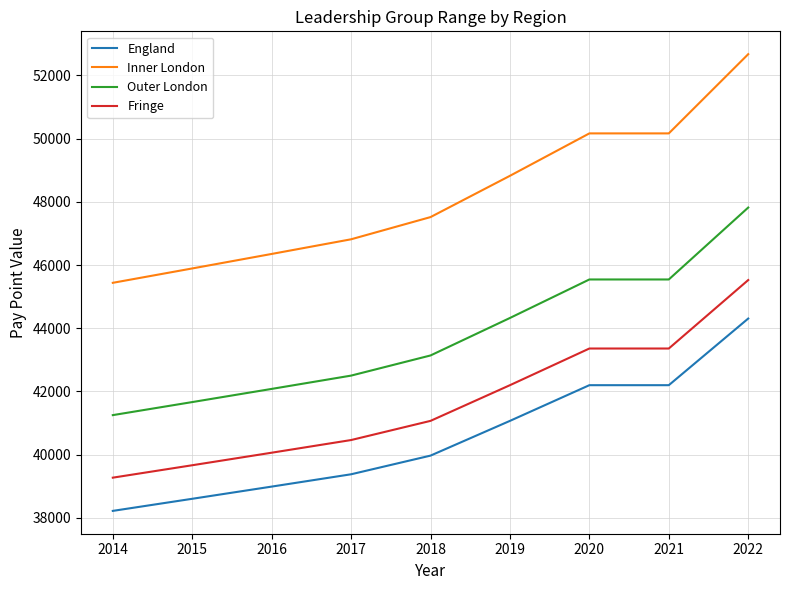

What is the difference between the second highest and second lowest values in the Outer London series?

3882.0